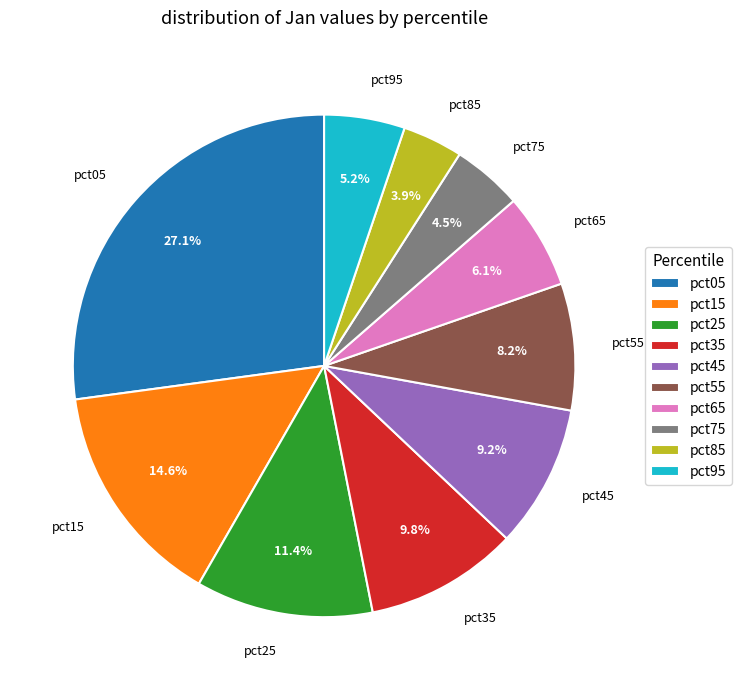

What portion of the pie excludes pct45?

90.8%